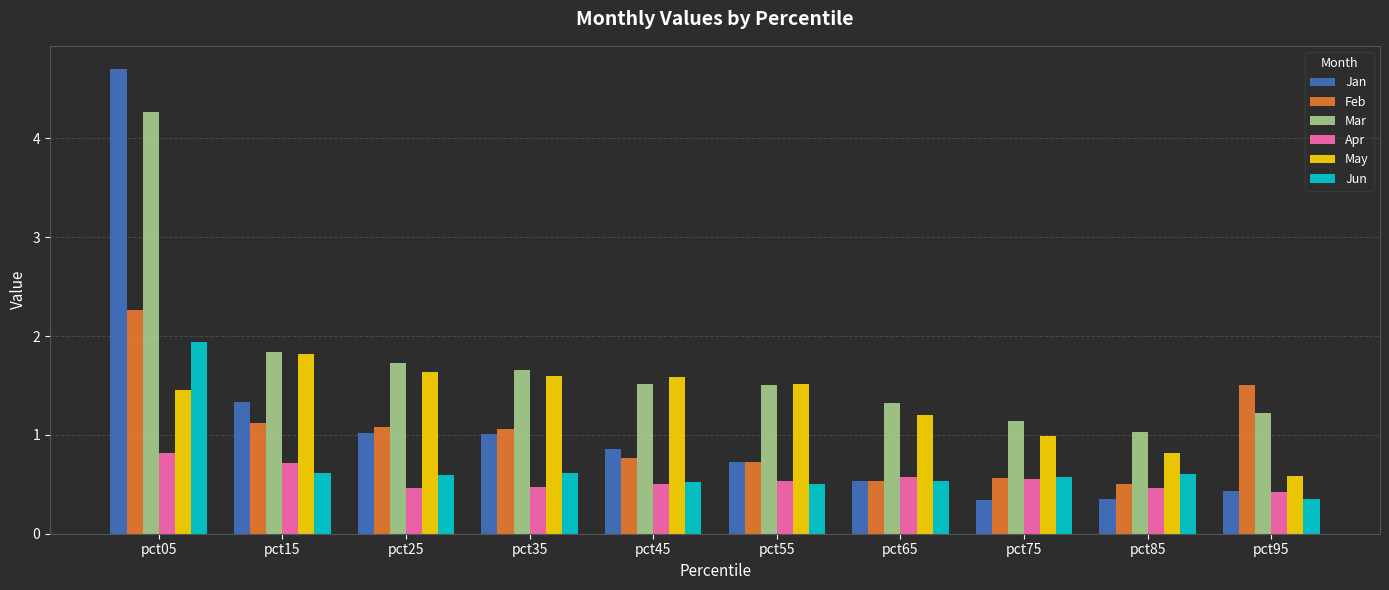

How many distinct data groups are displayed?

6